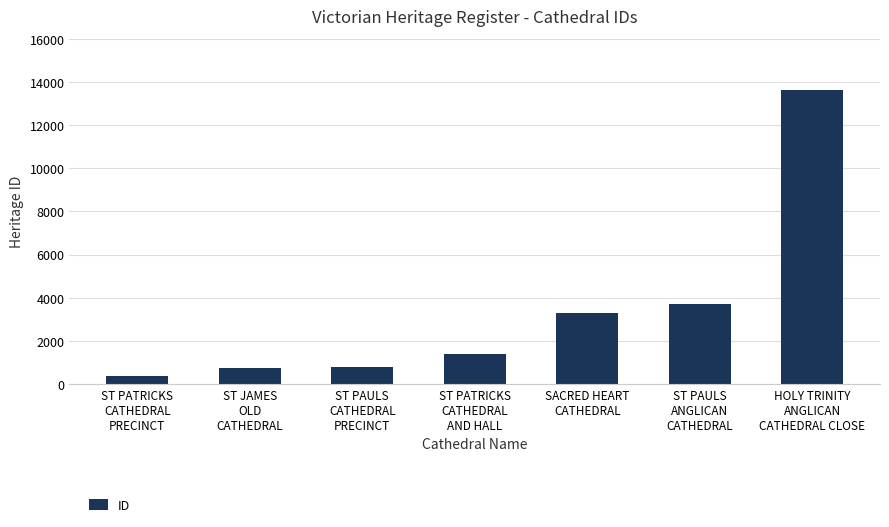

What is the minimum value shown in the chart?

355